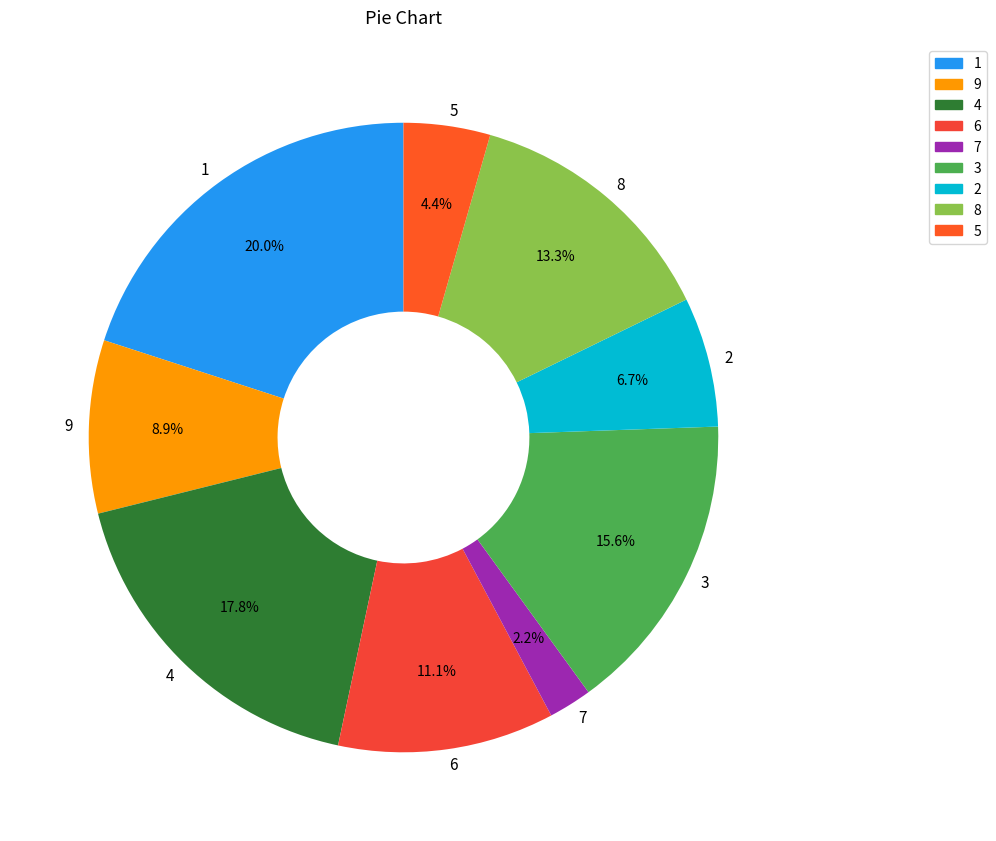

Rank the categories by value from highest to lowest.

1, 4, 3, 8, 6, 9, 2, 5, 7